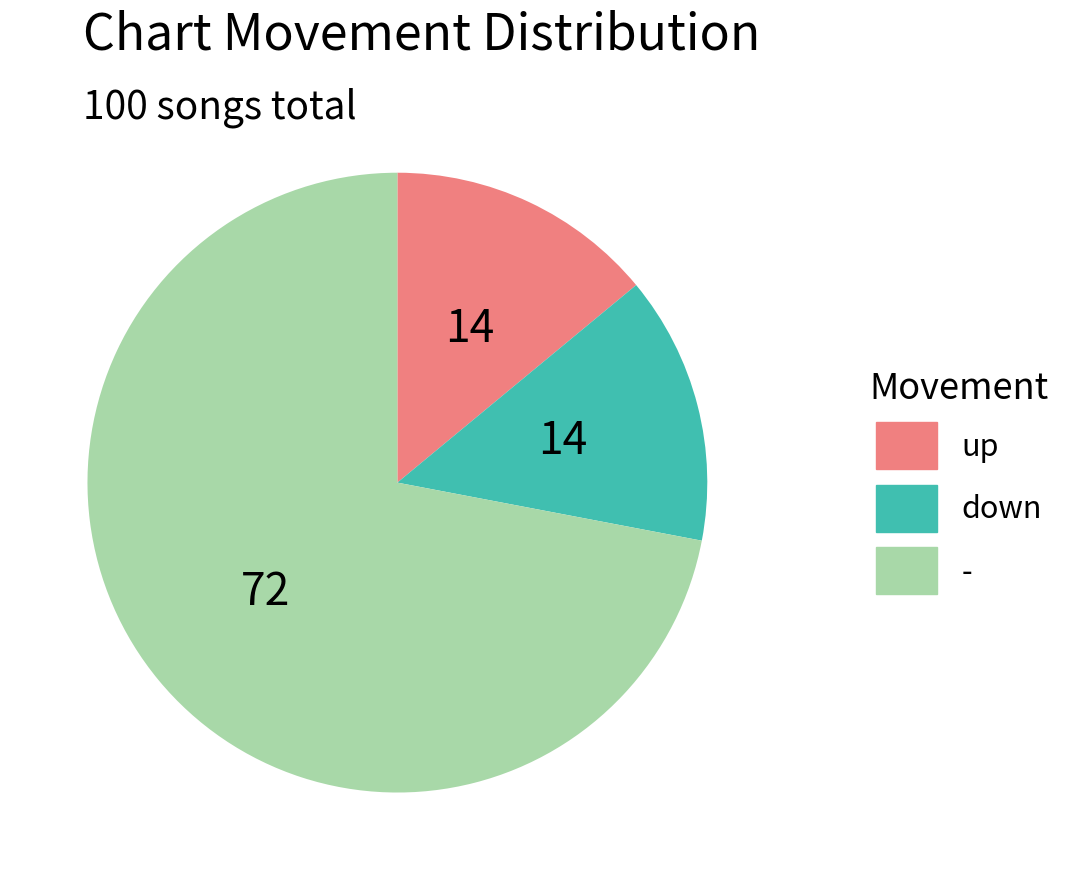

Does - account for over 50% of the chart?

Yes